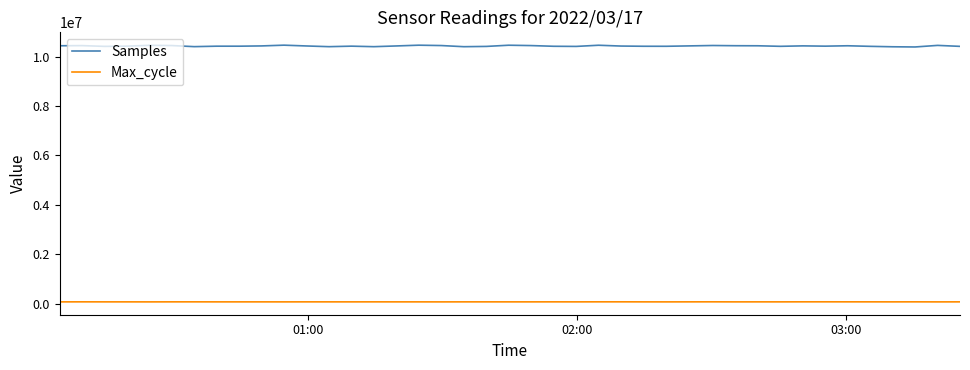

In Max_cycle, how many points are lower than both neighbors (excluding endpoints)?

12